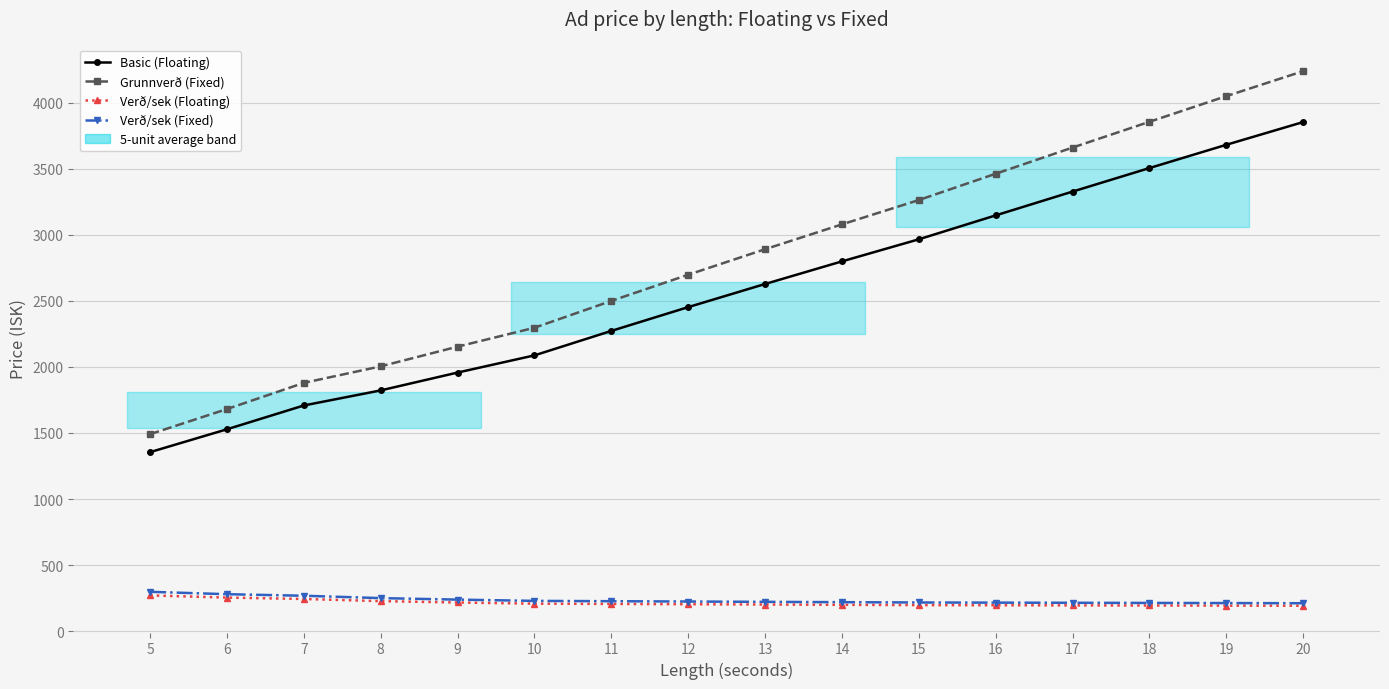

Is it true that Verð/sek (Floating) equals 208.7 at 10?

True